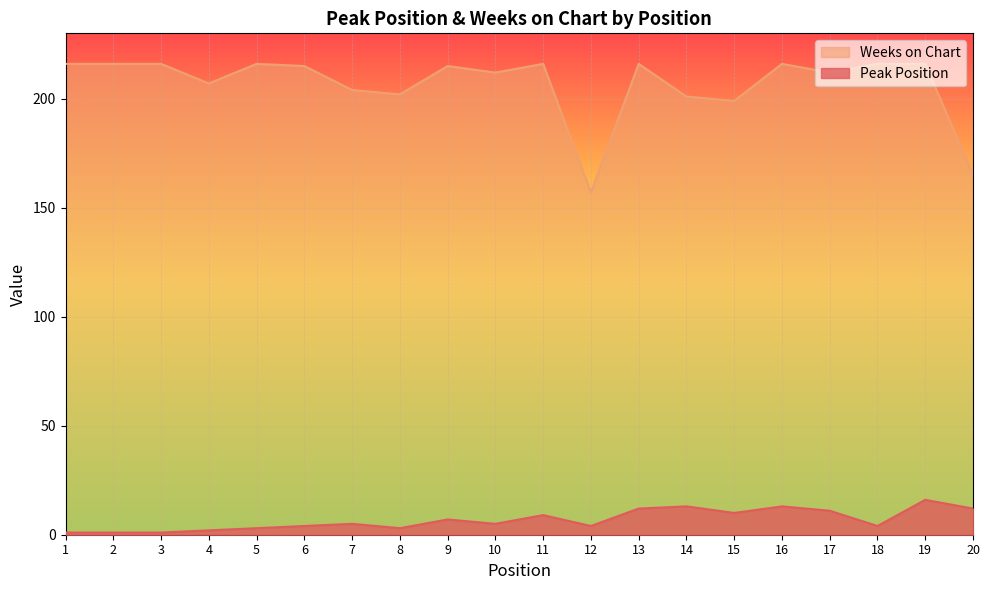

True or false: Peak Position has more than 1 points higher than both neighbors.

True